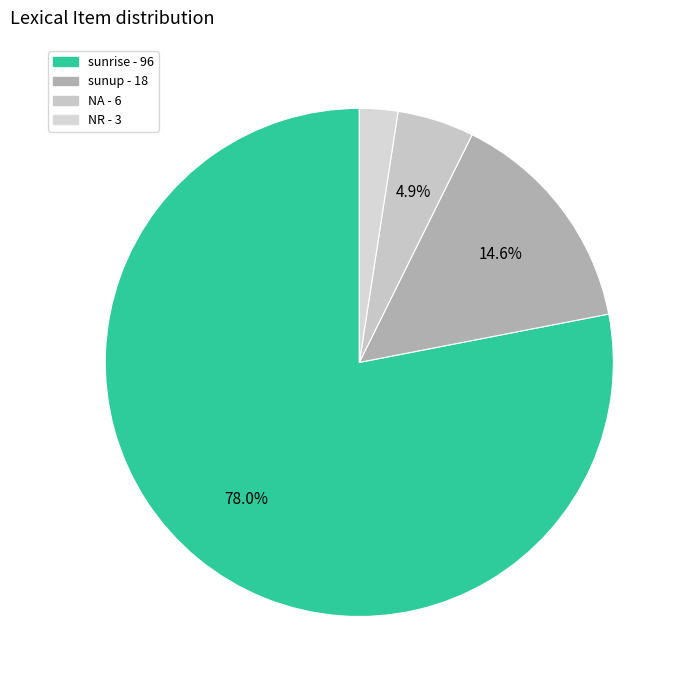

Rank the categories by value from highest to lowest.

sunrise, sunup, NA, NR